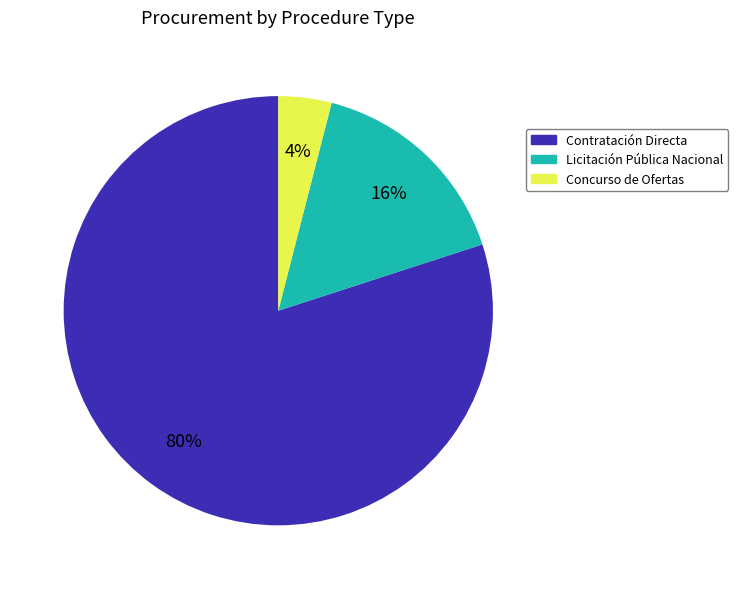

To the nearest percent, what is the combined percentage of Licitación Pública Nacional and Concurso de Ofertas?

20%